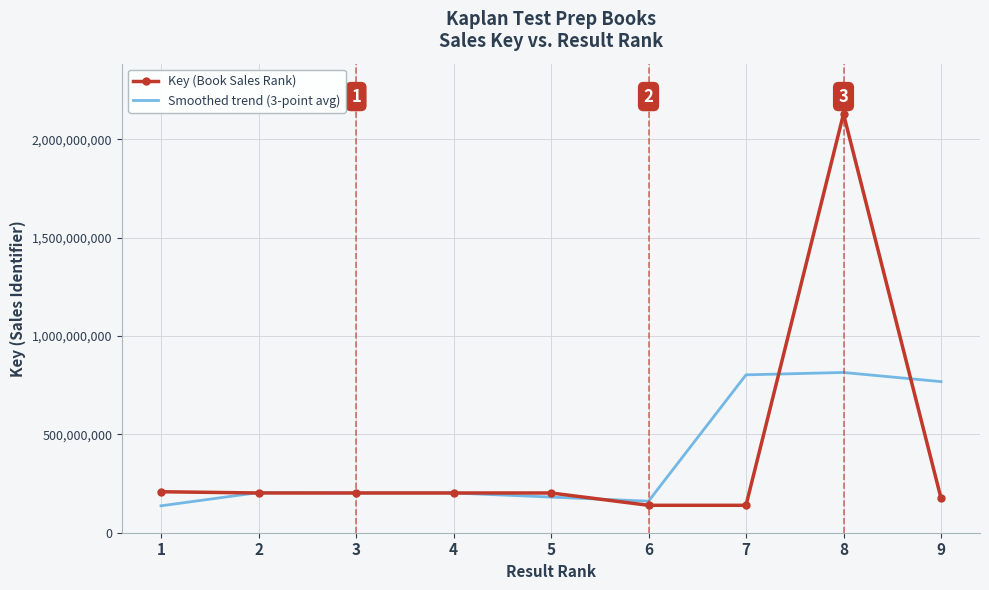

True or false: Key (Book Sales Rank) has a value of 201962438.0 at 2.

True